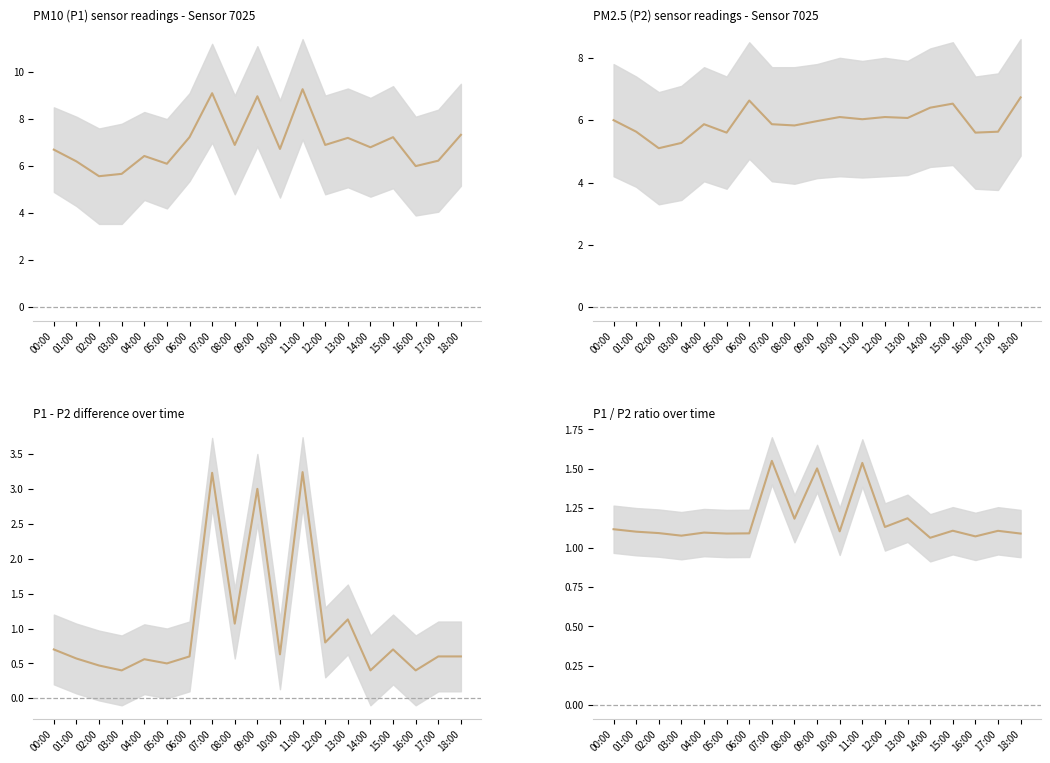

At which category does the chart reach its minimum across all series?

14:00